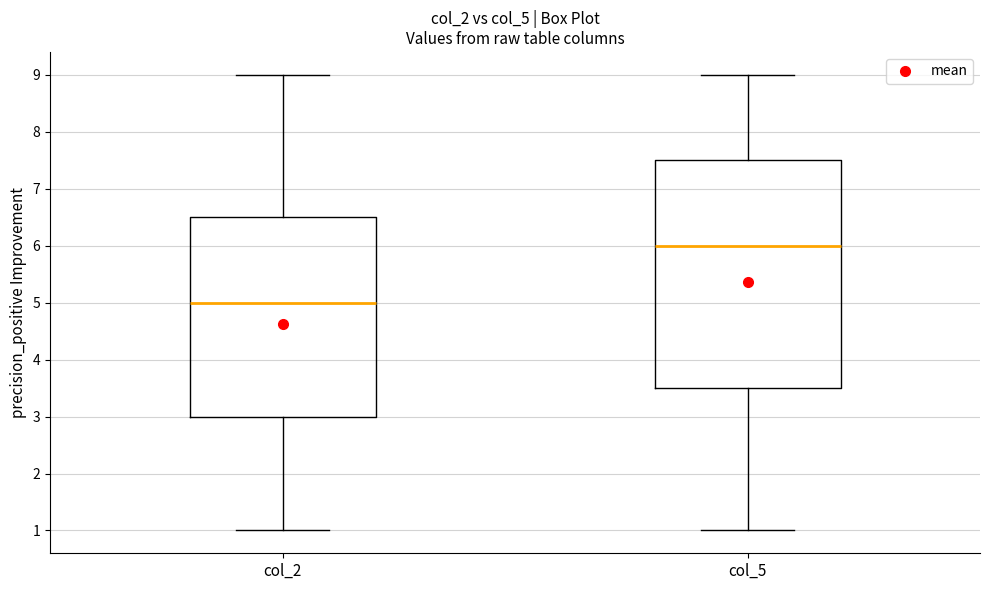

Where does the upper whisker of the box for col_2 end on the y-axis? The values are not printed on the chart, so give them approximately, as read against the axis.

9.0